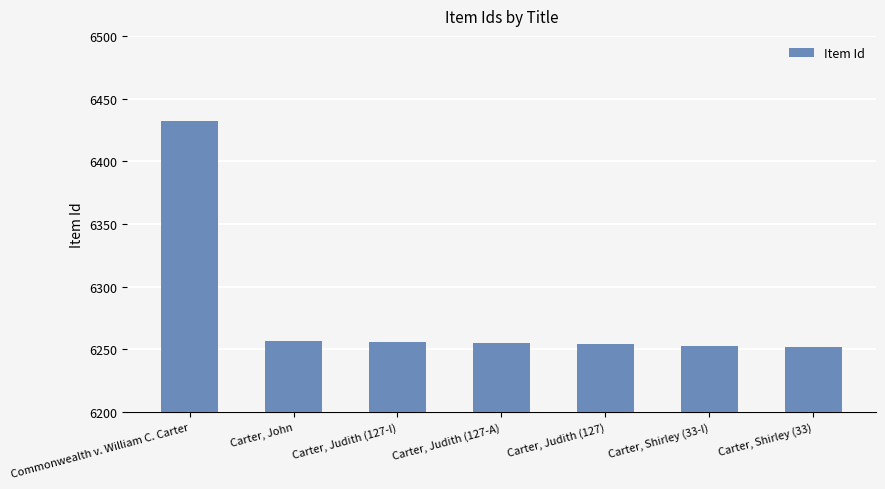

How many bars are there in total?

7